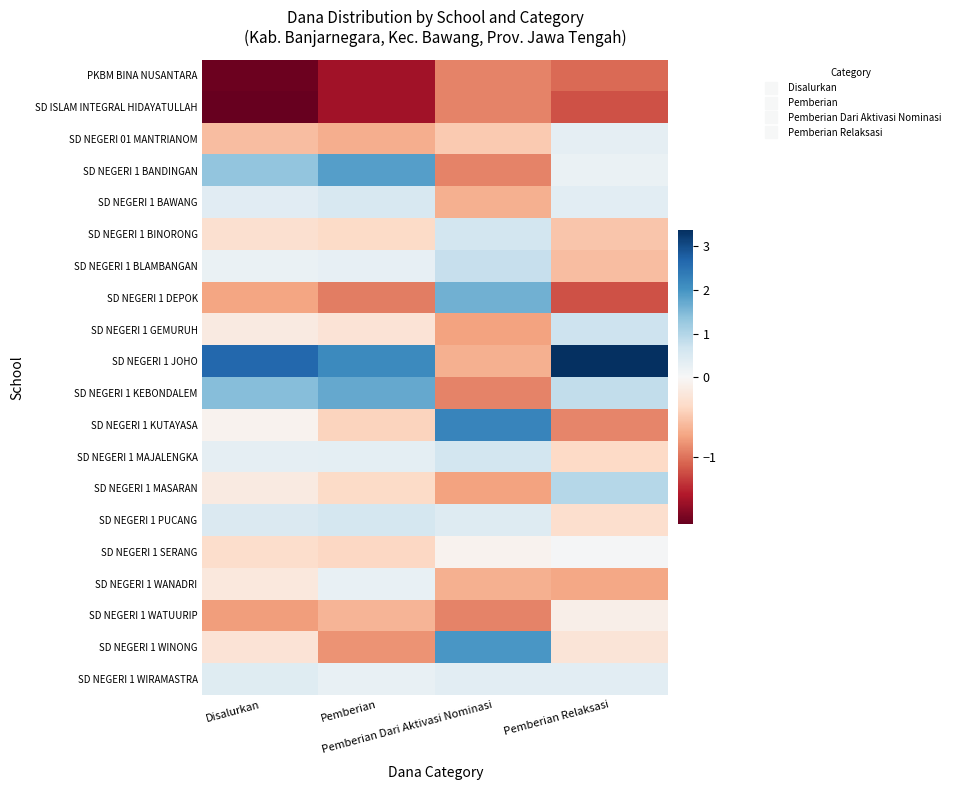

Rank the series by their maximum value, from lowest to highest.

PKBM BINA NUSANTARA, SD ISLAM INTEGRAL HIDAYATULLAH, SD NEGERI 1 WATUURIP, SD NEGERI 1 SERANG, SD NEGERI 1 WANADRI, SD NEGERI 01 MANTRIANOM, SD NEGERI 1 WIRAMASTRA, SD NEGERI 1 BAWANG, SD NEGERI 1 PUCANG, SD NEGERI 1 BINORONG, SD NEGERI 1 MAJALENGKA, SD NEGERI 1 GEMURUH, SD NEGERI 1 BLAMBANGAN, SD NEGERI 1 MASARAN, SD NEGERI 1 DEPOK, SD NEGERI 1 KEBONDALEM, SD NEGERI 1 BANDINGAN, SD NEGERI 1 WINONG, SD NEGERI 1 KUTAYASA, SD NEGERI 1 JOHO